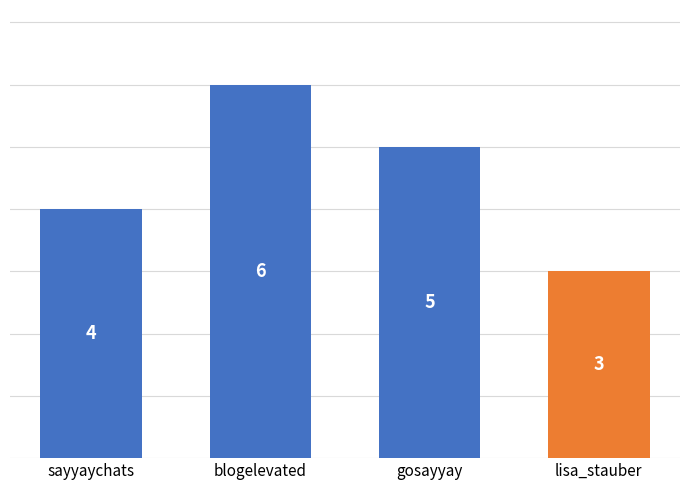

What is the change in value from sayyaychats to gosayyay?

+1